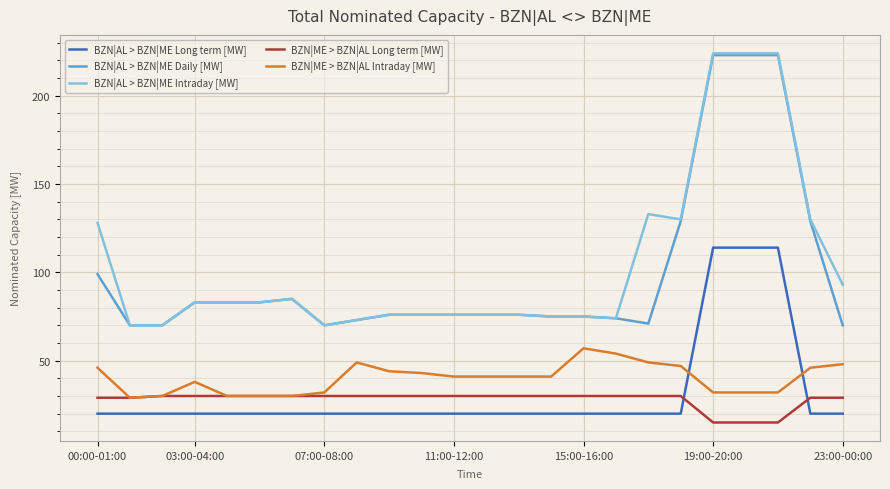

What is the highest value of the BZN|AL > BZN|ME Intraday [MW] series?

224